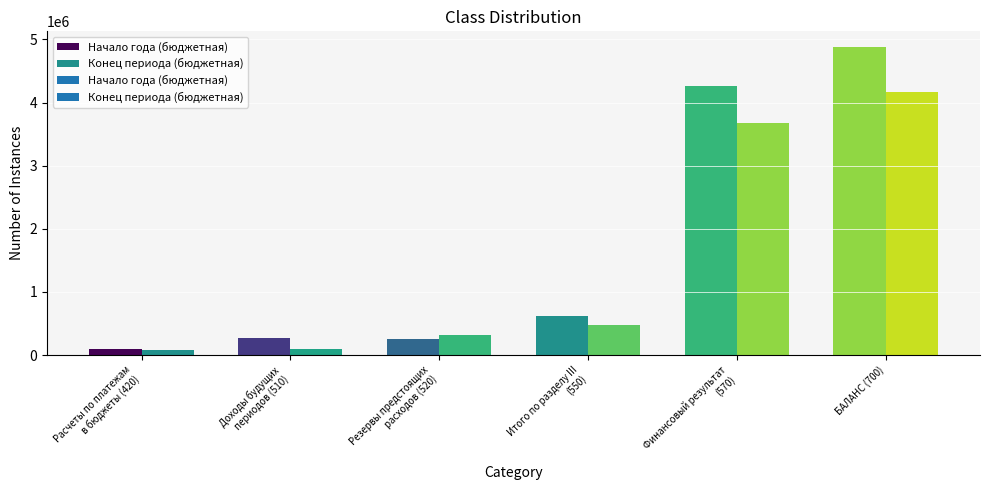

What is the sum of the Начало года (бюджетная) values at Финансовый результат
(570) and БАЛАНС (700)?

9148281.4